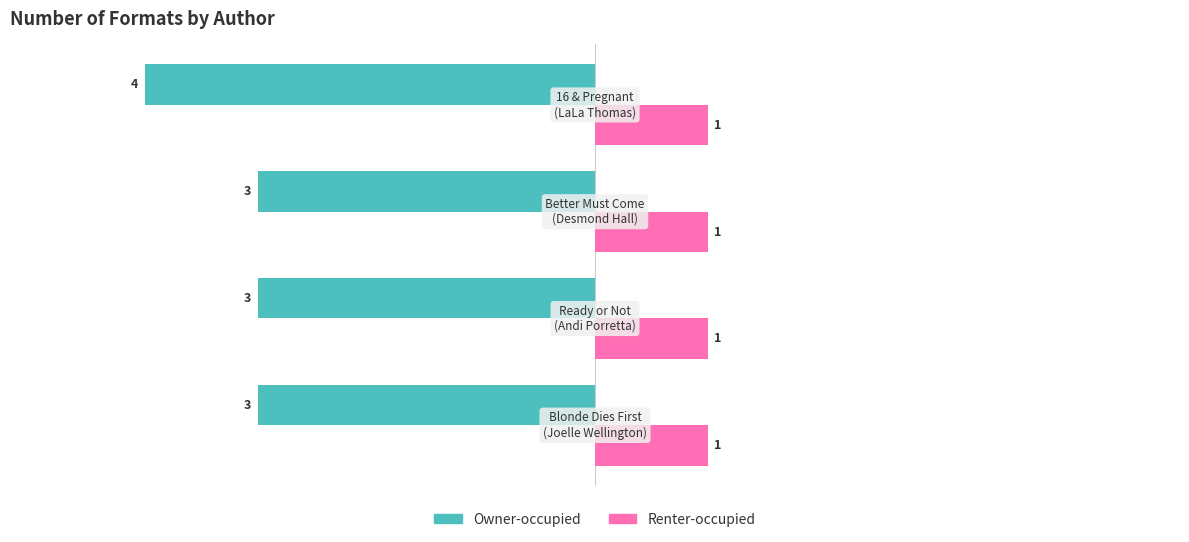

What are all the series names shown in the legend?

Owner-occupied, Renter-occupied